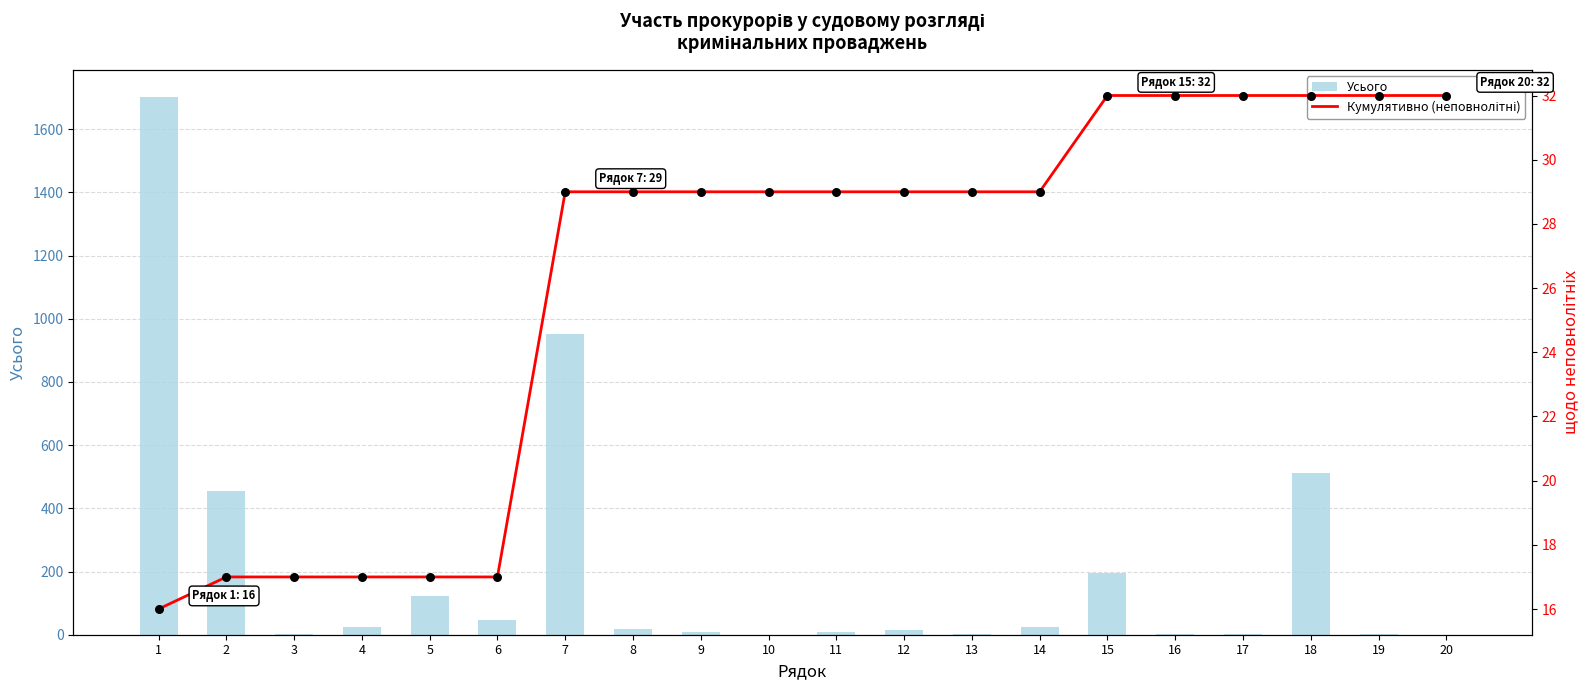

At how many categories does at least one series exceed 928?

2